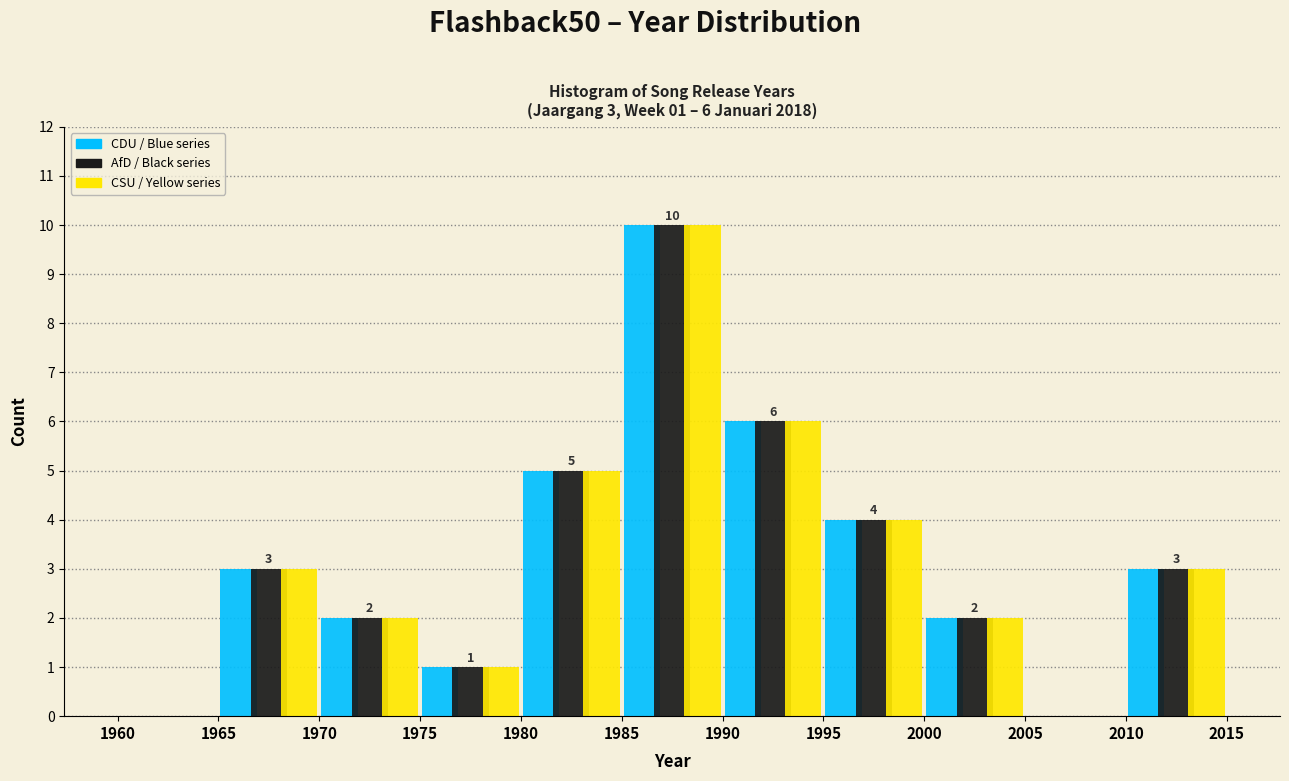

In the CDU / Blue series series, which range on the x-axis has the tallest bar?

1985 to 1990